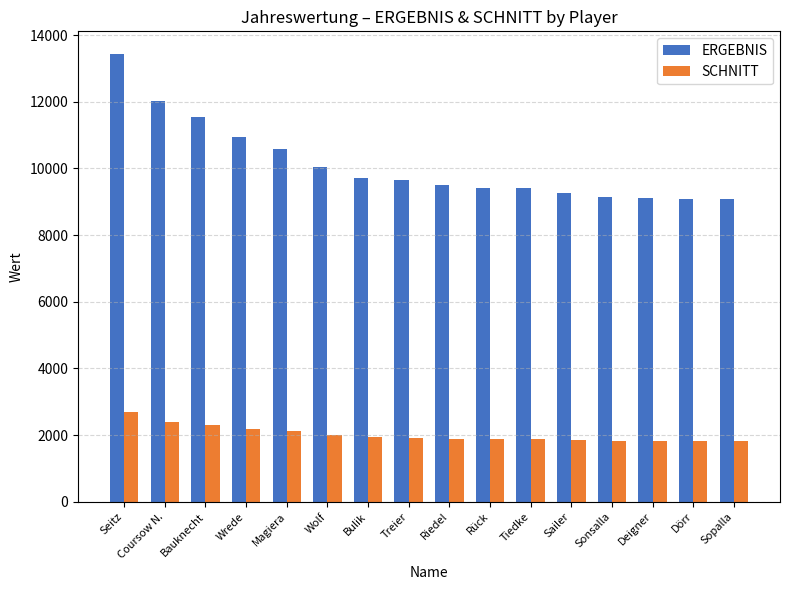

True or false: ERGEBNIS has a value of 9638 at Treier.

True